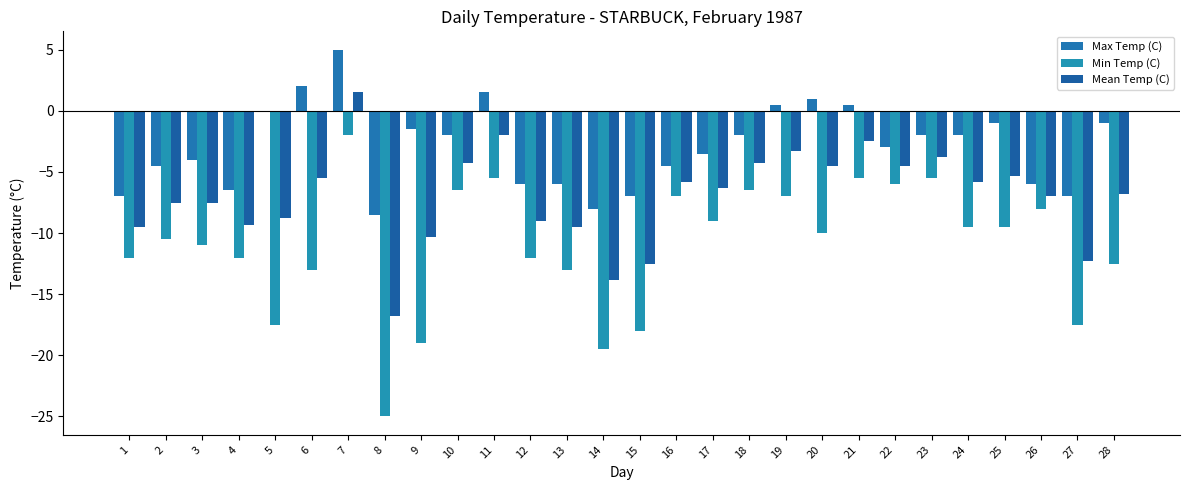

Which series has the largest total across all categories?

Max Temp (C)